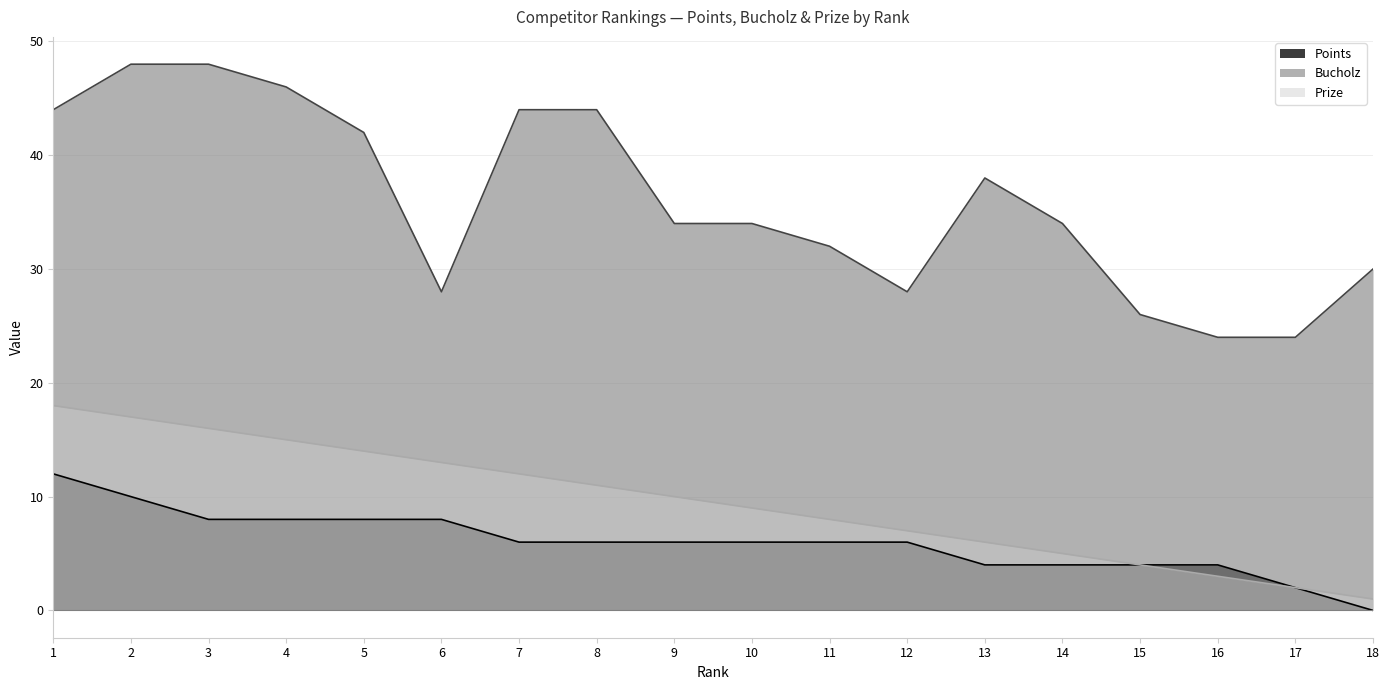

What is the difference between the Bucholz values at 5 and 13?

4